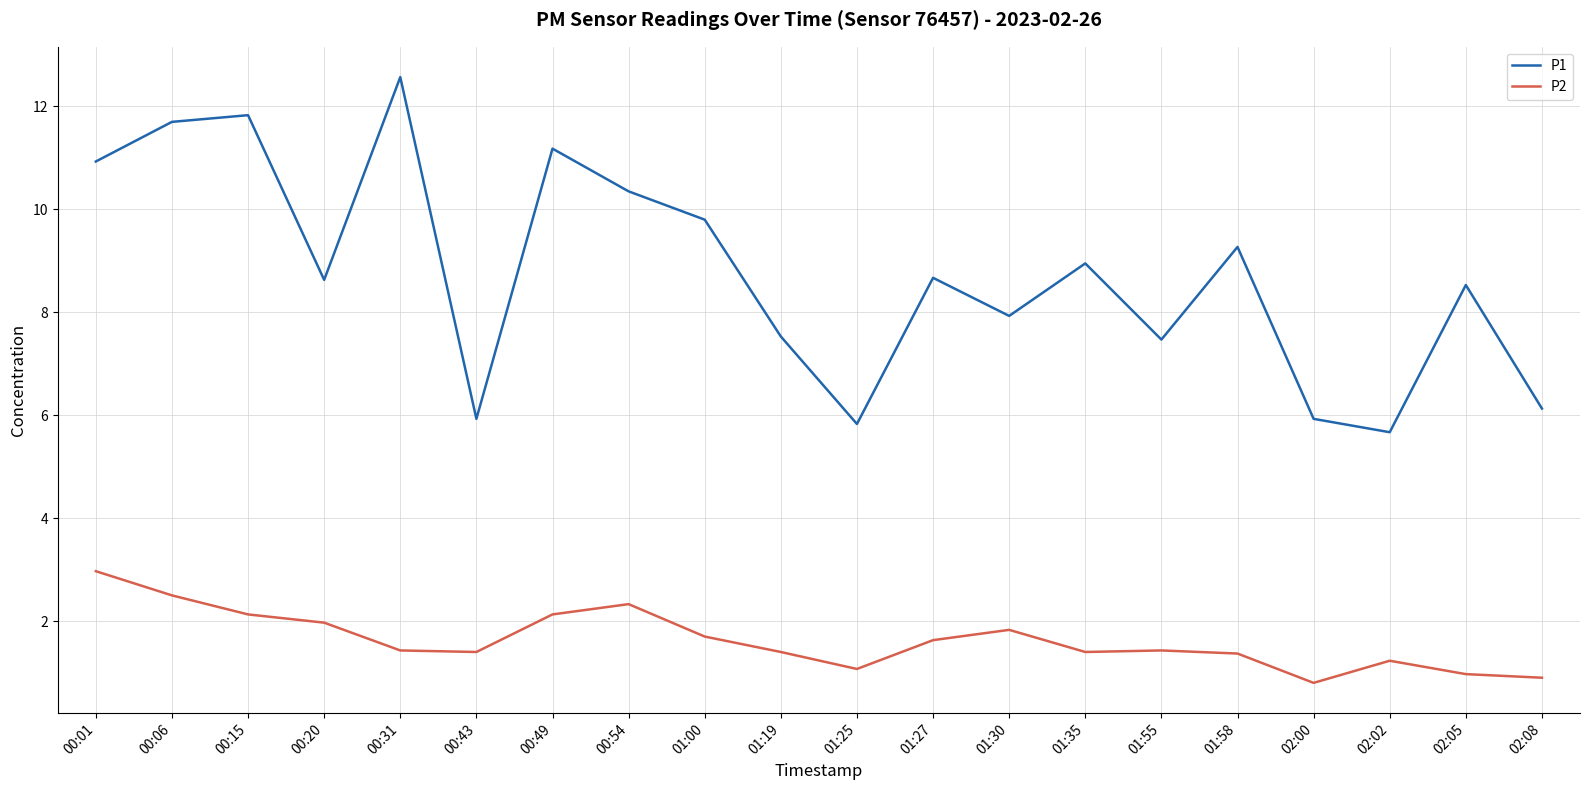

What is the average value of the P2 series?

1.6